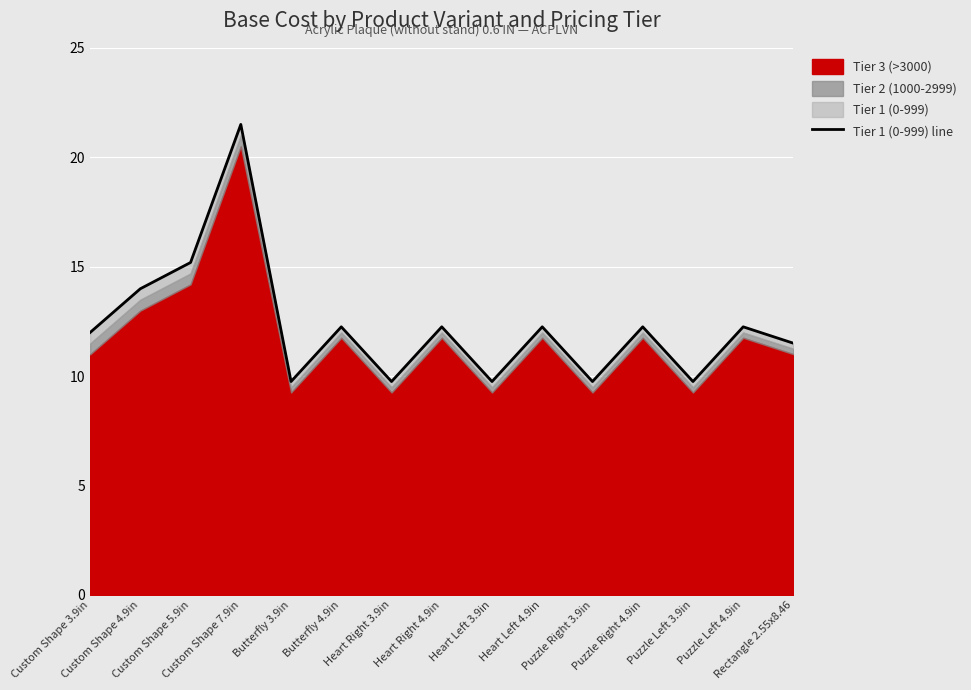

Where is the first local minimum?

Butterfly 3.9in